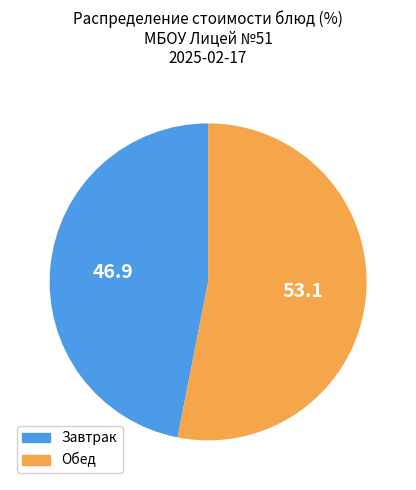

Between Завтрак and Обед, which is larger?

Обед